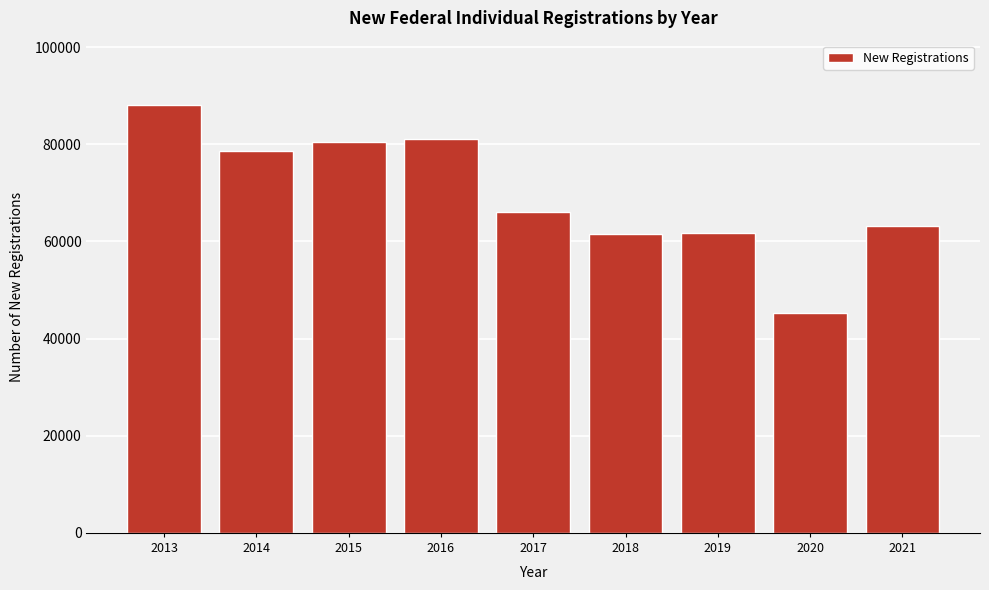

Between 2017 and 2014, which is larger?

2014